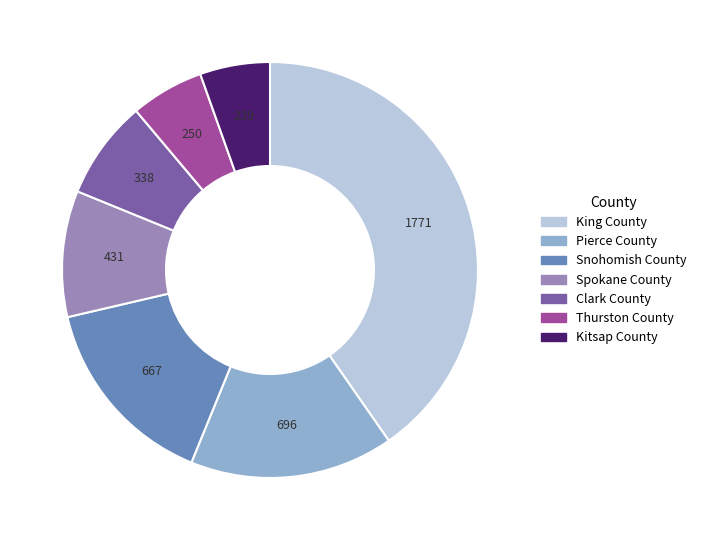

Is it true that Thurston County is 18% of the pie?

False